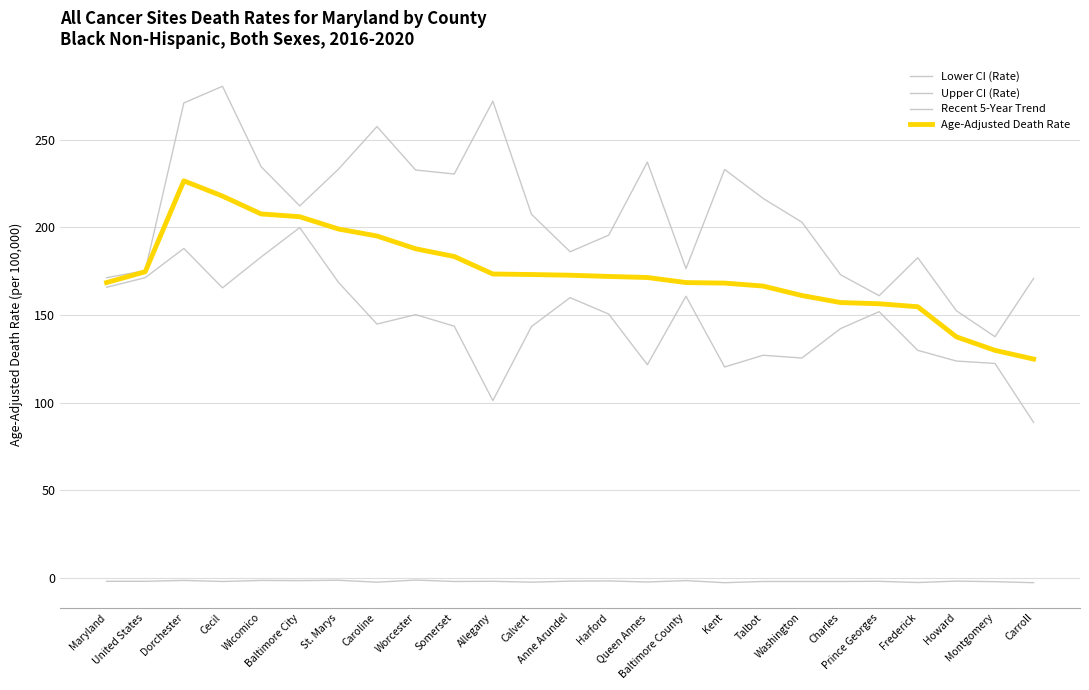

At which category is the sum across all series the highest?

Dorchester